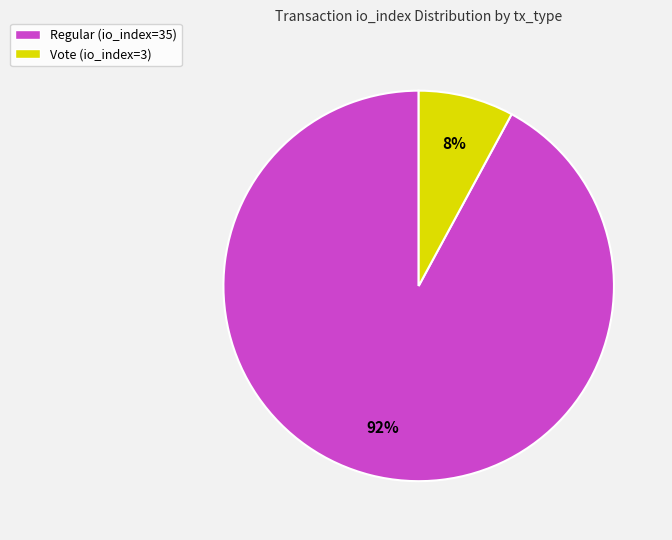

Which slice represents more than half of the pie?

Regular (io_index=35)